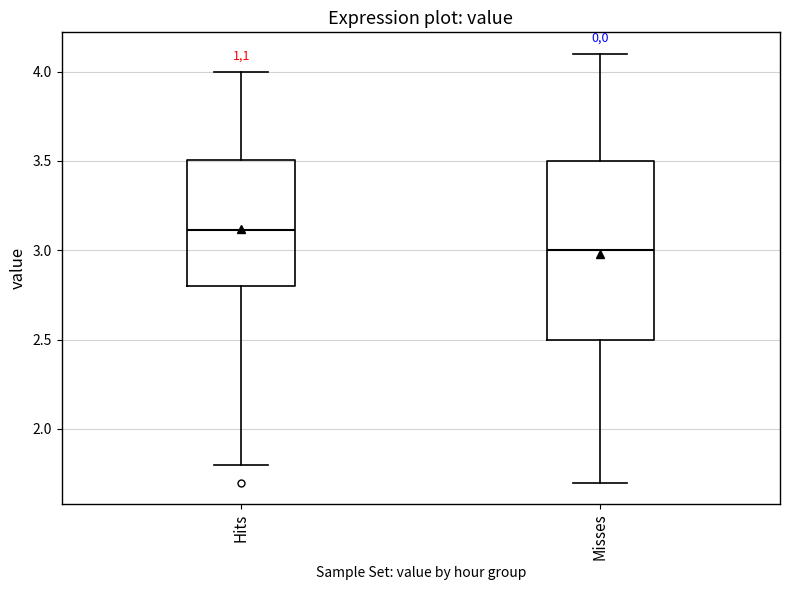

Where does the median line of the box for Hits sit on the y-axis? The values are not printed on the chart, so give them approximately, as read against the axis.

3.1